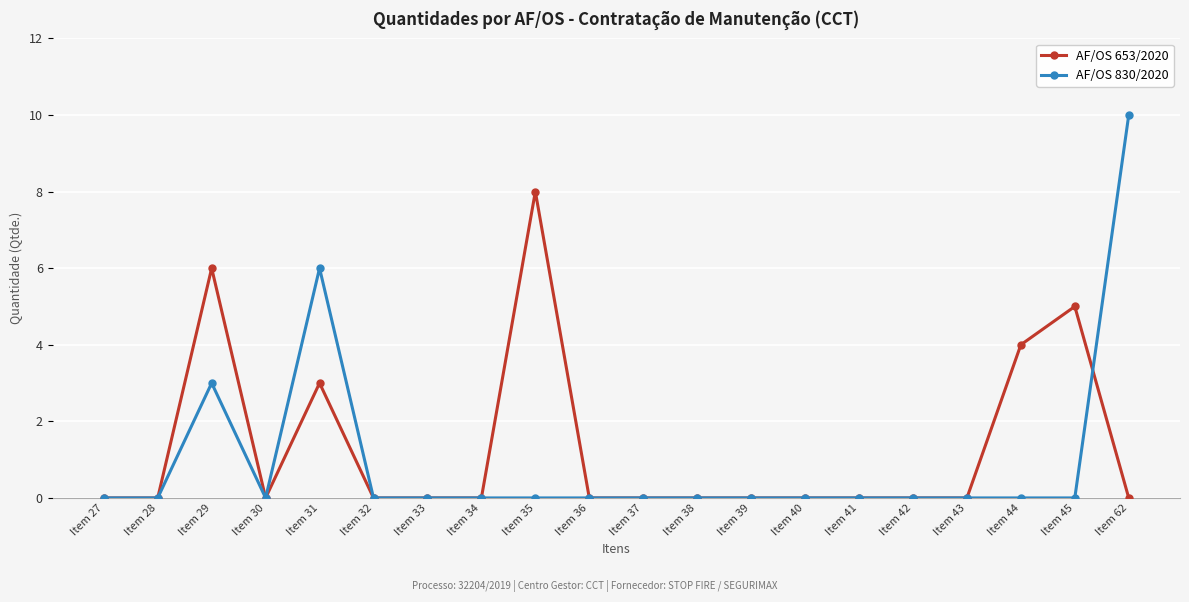

Count the number of categories in the chart.

20